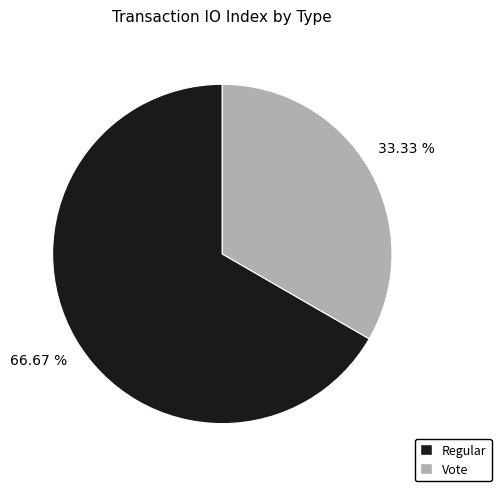

Is it true that Vote is 33% of the pie?

True